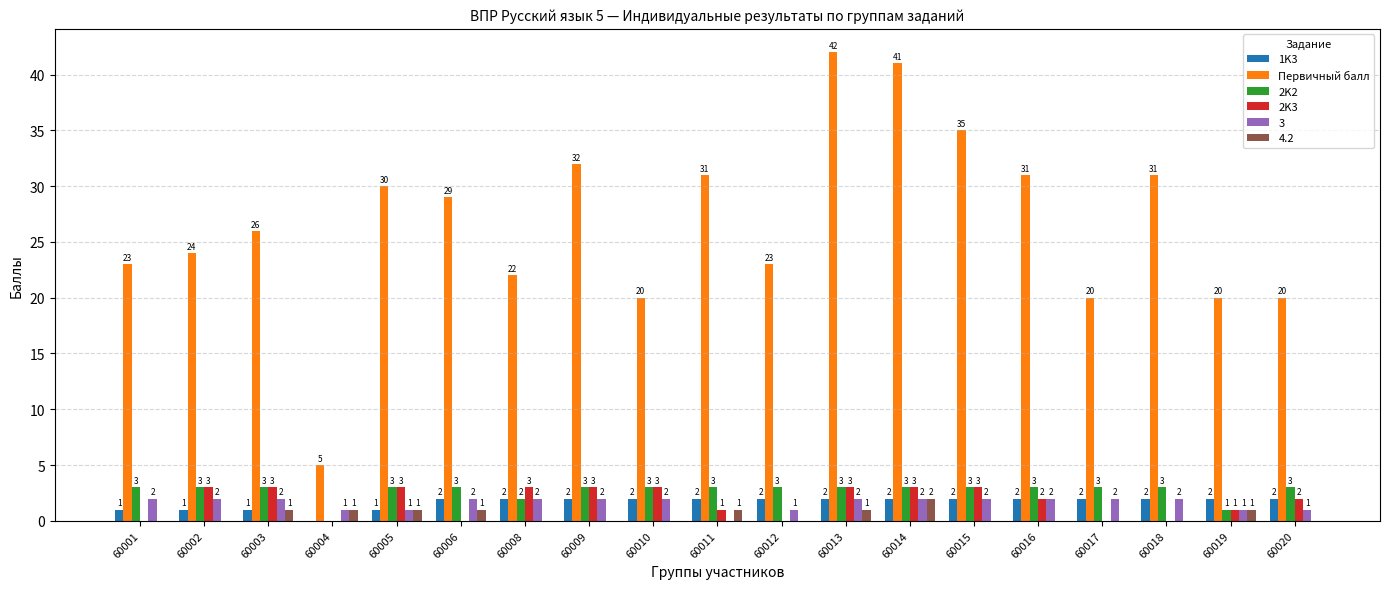

Count the 1K3 values in the range 1 to 2.

18